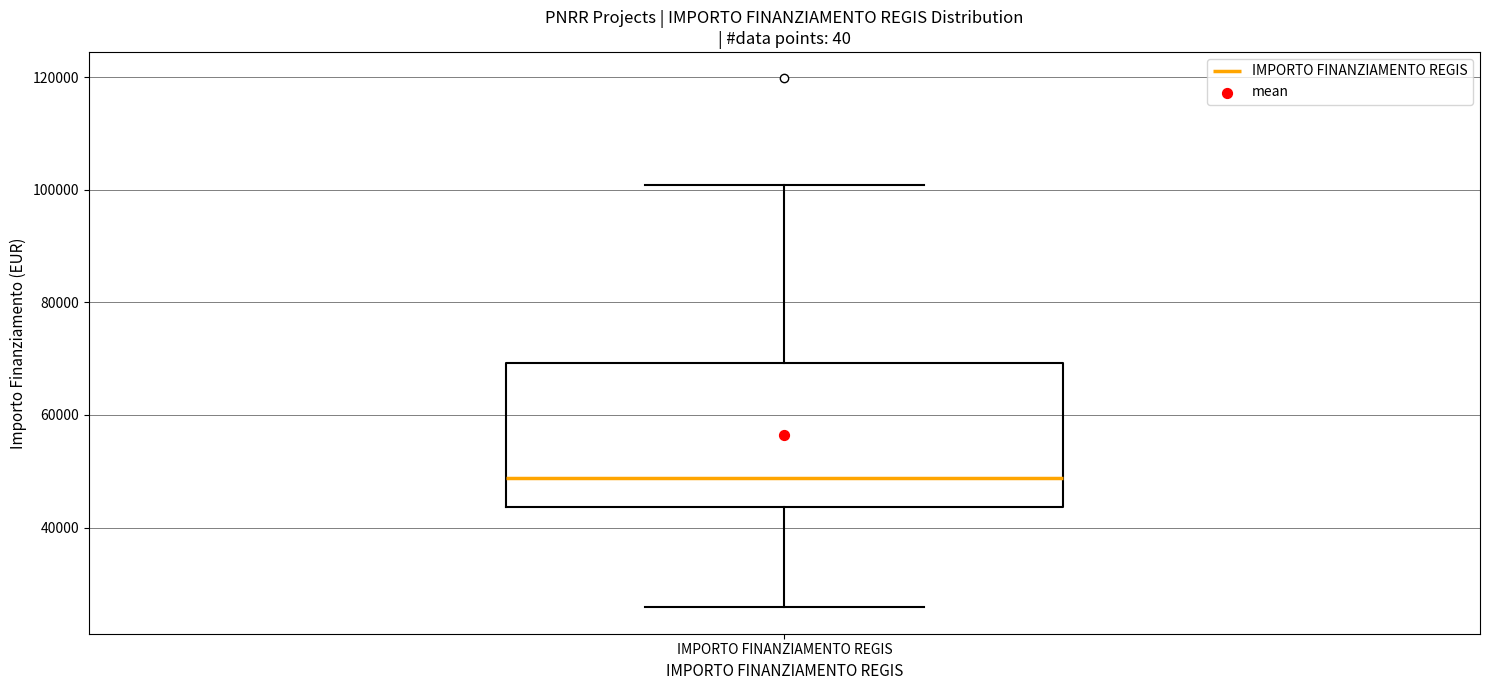

Transcribe this box plot: give where the median line is, the range the box spans, and where the two whiskers end, as read against the y-axis. The values are not printed on the chart, so give them approximately, as read against the axis.

median 48000, box 44000 to 70000, whiskers 26000 to 100000